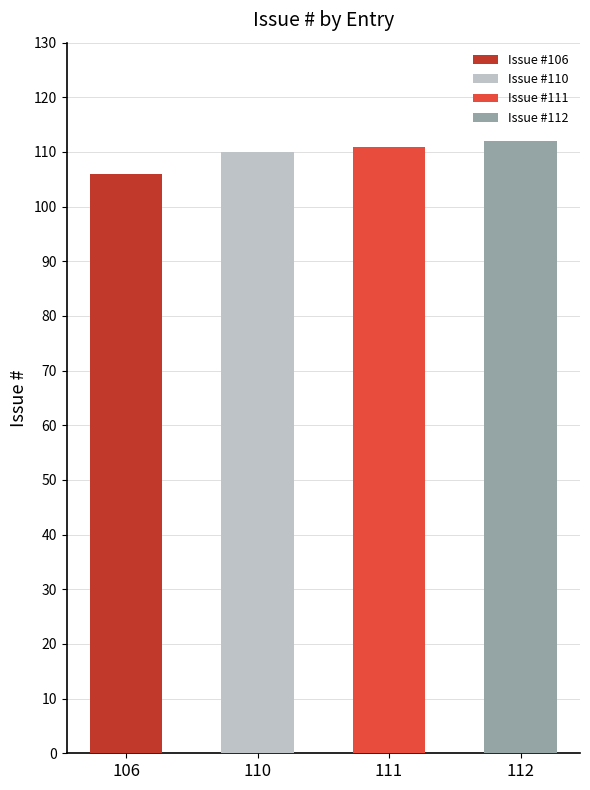

What is the difference between the maximum and second lowest values?

2